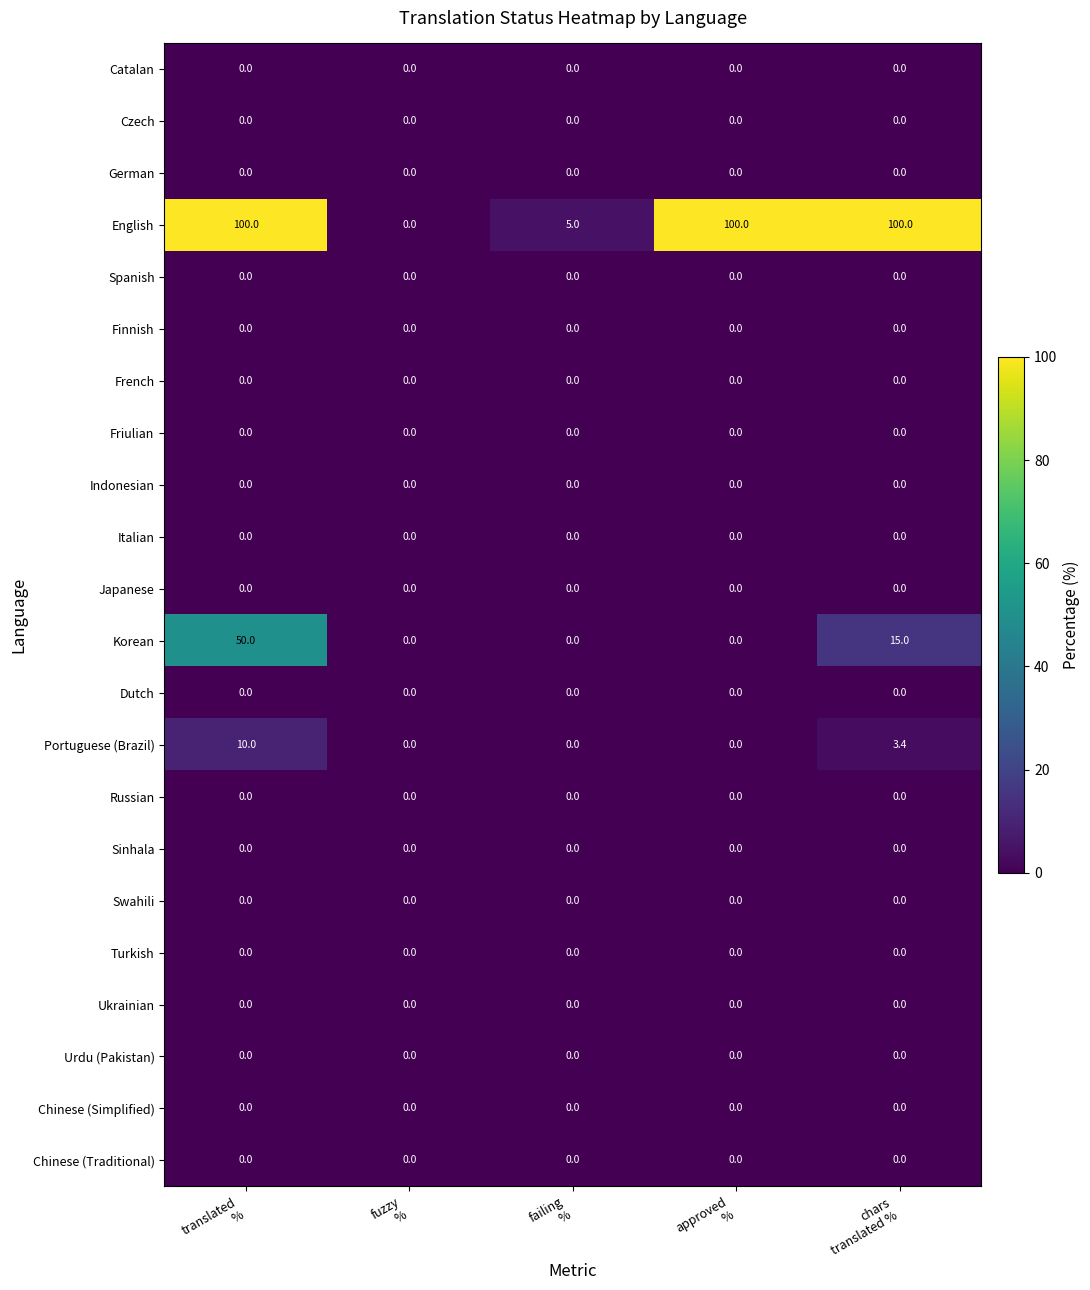

At which category is the sum across all series the highest?

translated
%